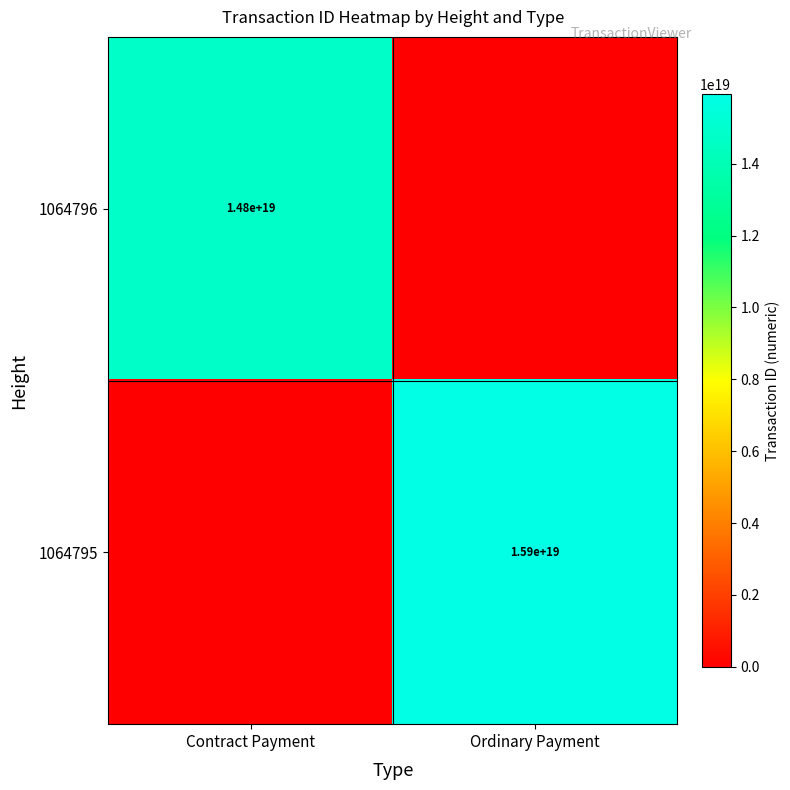

Is the value of 1064796 at Contract Payment greater than the value of 1064795 at Ordinary Payment?

No